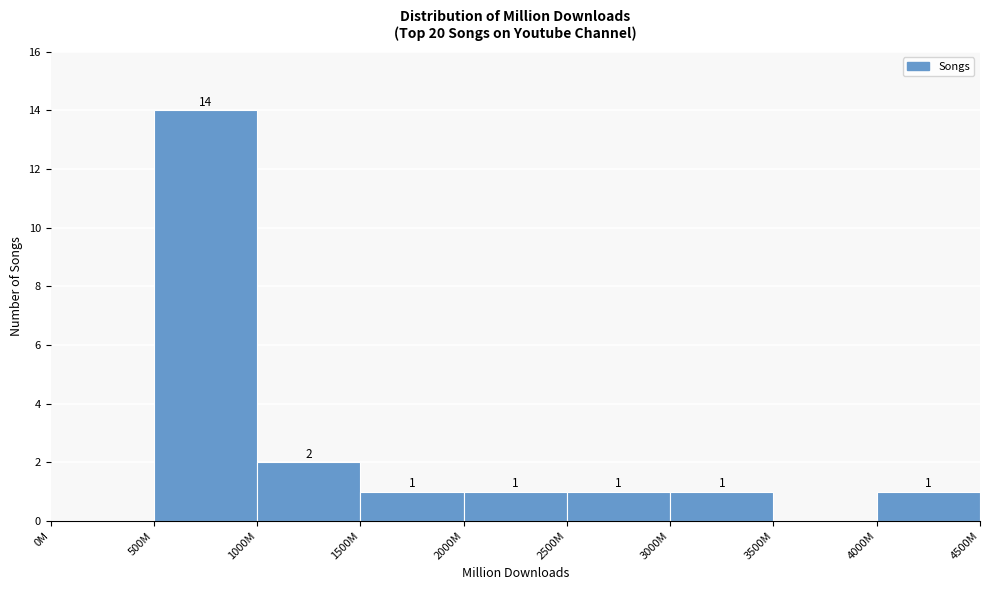

Reading left to right, transcribe all the data shown in this chart.

0M=0	500M=14	1000M=2	1500M=1	2000M=1	2500M=1	3000M=1	3500M=0	4000M=1